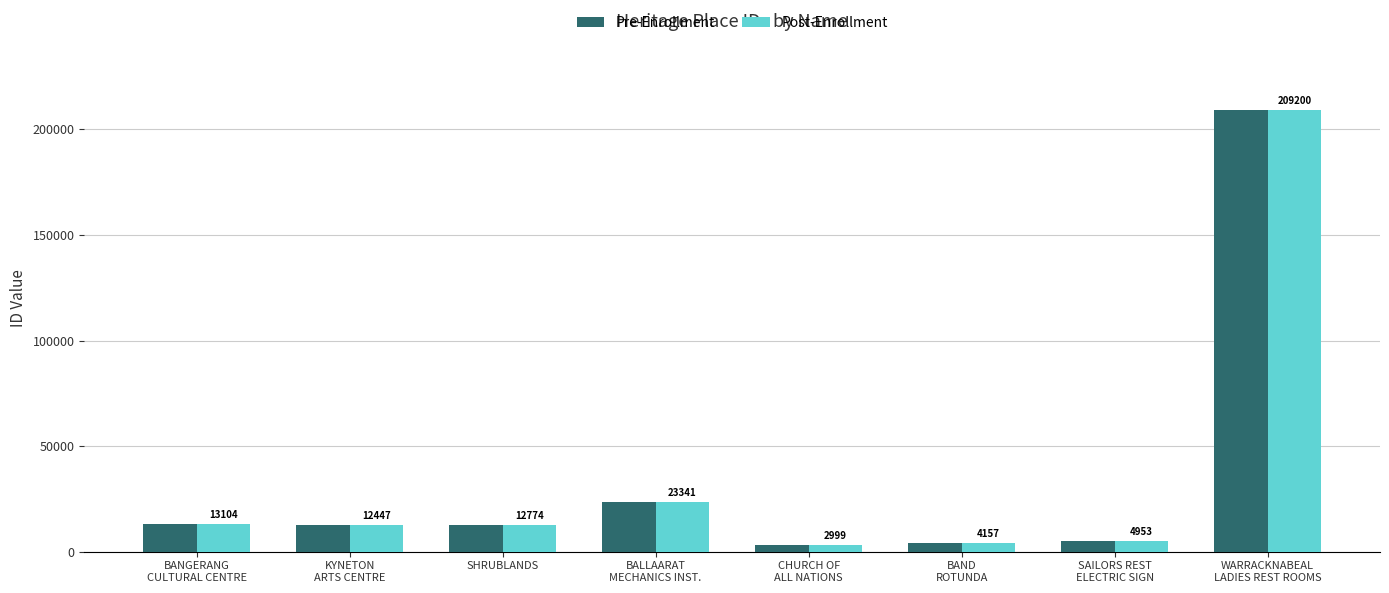

Reading left to right, list all the values displayed in this chart.

Pre-Enrollment: BANGERANG
CULTURAL CENTRE=13104	KYNETON
ARTS CENTRE=12447	SHRUBLANDS=12774	BALLAARAT
MECHANICS INST.=23341	CHURCH OF
ALL NATIONS=2999	BAND
ROTUNDA=4157	SAILORS REST
ELECTRIC SIGN=4953	WARRACKNABEAL
LADIES REST ROOMS=209200
Post-Enrollment: BANGERANG
CULTURAL CENTRE=13104	KYNETON
ARTS CENTRE=12447	SHRUBLANDS=12774	BALLAARAT
MECHANICS INST.=23341	CHURCH OF
ALL NATIONS=2999	BAND
ROTUNDA=4157	SAILORS REST
ELECTRIC SIGN=4953	WARRACKNABEAL
LADIES REST ROOMS=209200